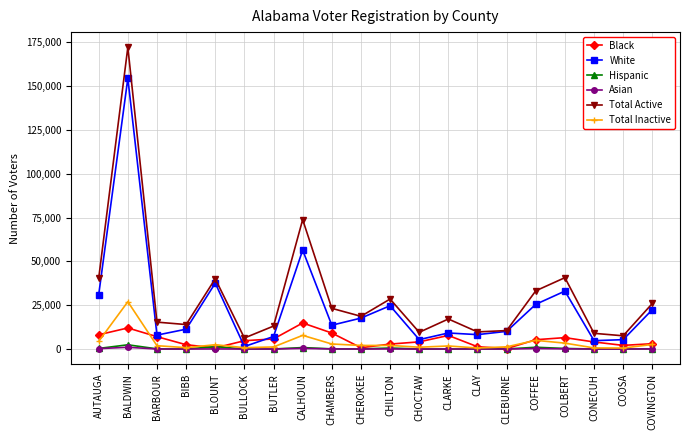

What is the label of the 16th point from the left?

COFFEE